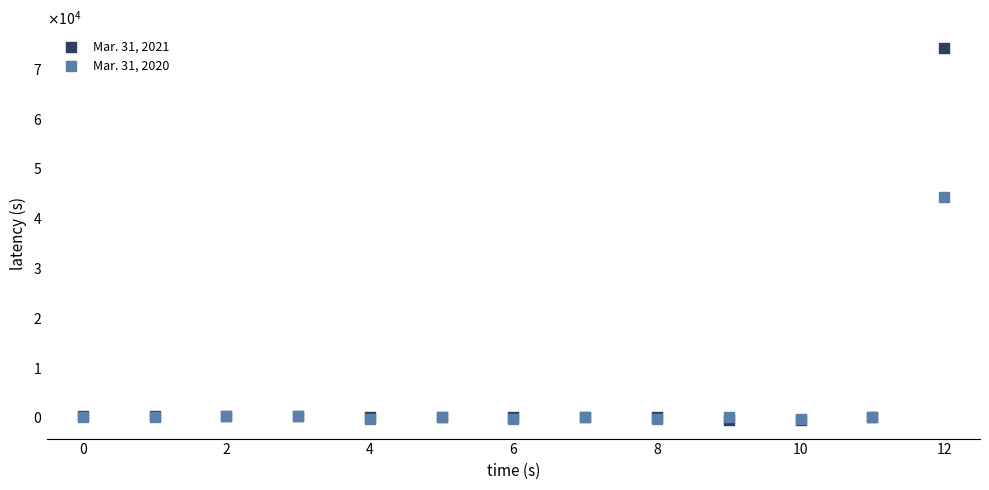

Which series has the largest Y range (max minus min)?

Mar. 31, 2021